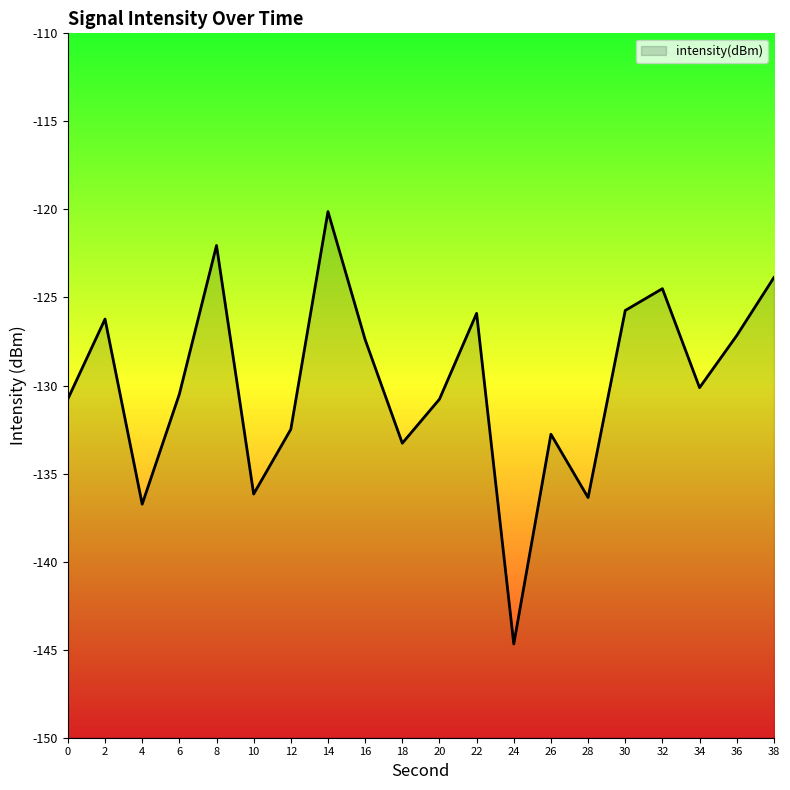

Reading left to right, list all the values displayed in this chart.

0=-130.8	2=-126.2	4=-136.7	6=-130.5	8=-122.0	10=-136.2	12=-132.5	14=-120.1	16=-127.4	18=-133.3	20=-130.8	22=-125.9	24=-144.7	26=-132.8	28=-136.4	30=-125.7	32=-124.5	34=-130.1	36=-127.2	38=-123.9